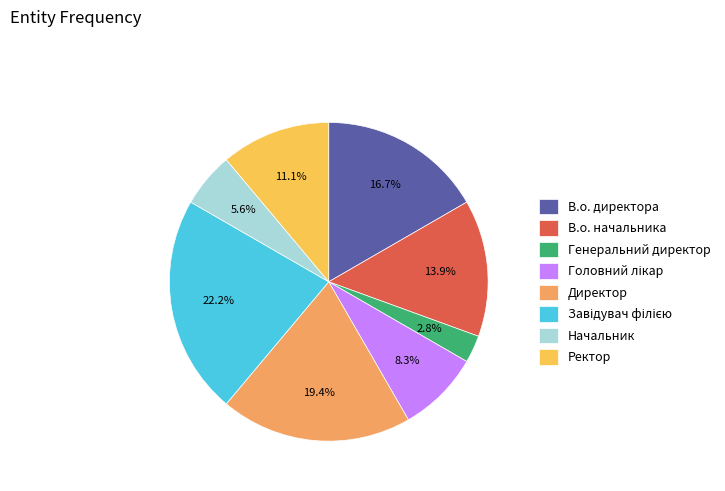

Is the sum of Генеральний директор and В.о. начальника greater than half?

No